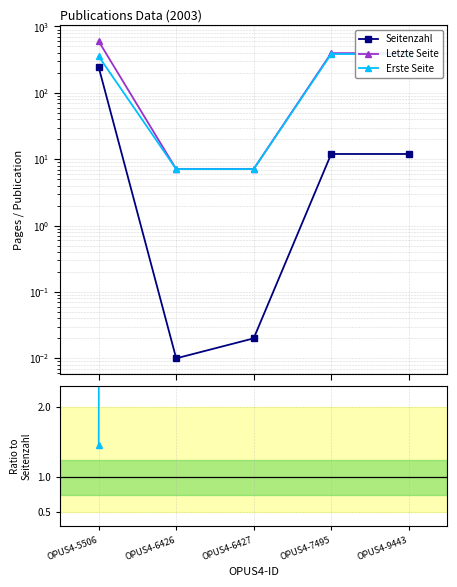

Reading right to left, transcribe all the data shown in this chart.

Seitenzahl: 12.0	12.0	0.0	0.0	244.0
Letzte Seite: 397.0	397.0	7.1	7.1	599.0
Erste Seite: 385.0	385.0	7.1	7.1	355.0
Letzte / Seitenzahl: 33.1	33.1	356.0	711.0	2.5
Erste / Seitenzahl: 32.1	32.1	355.0	710.0	1.5